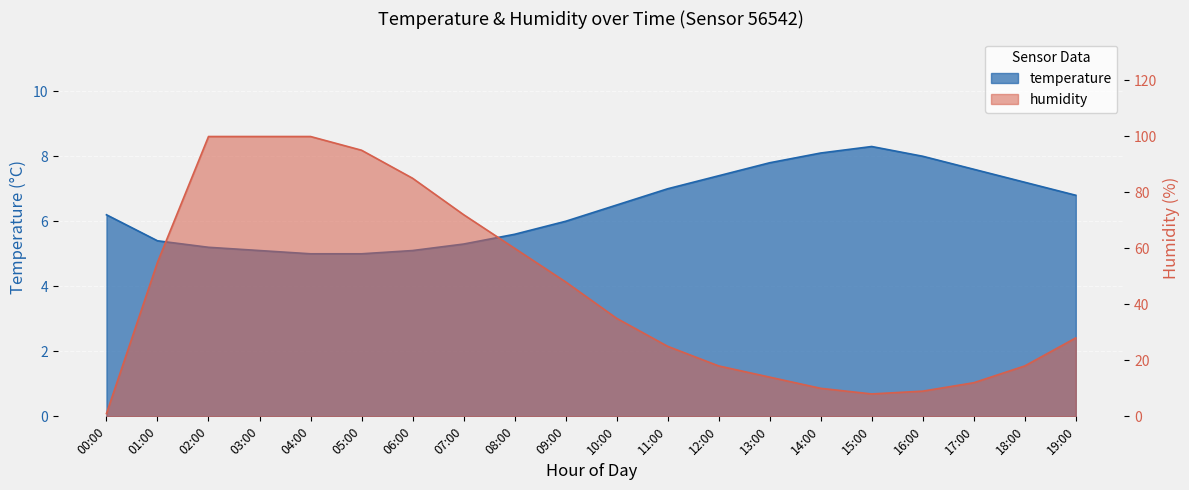

At which category does the chart reach its peak across all series?

02:00